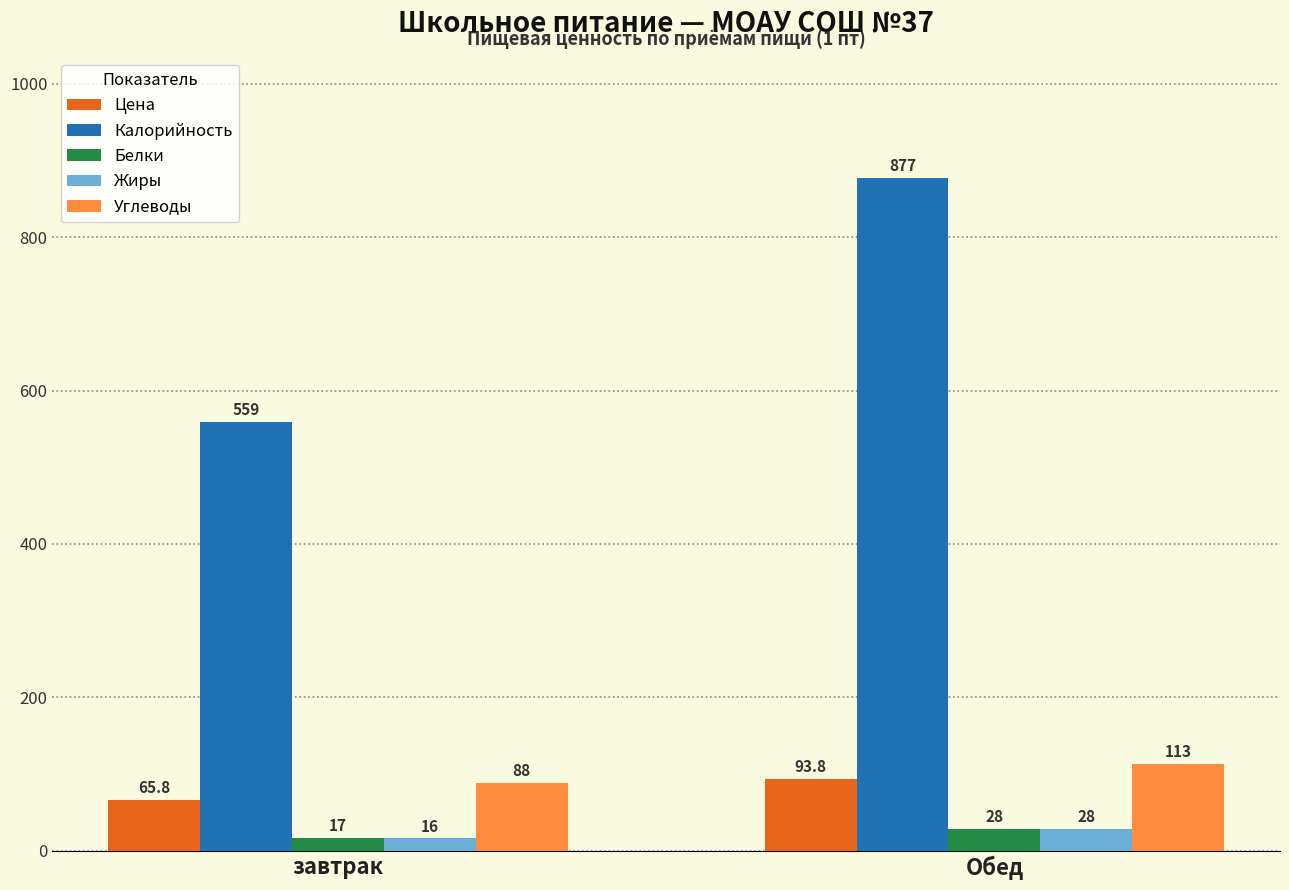

At which label is Цена closest to 79?

завтрак